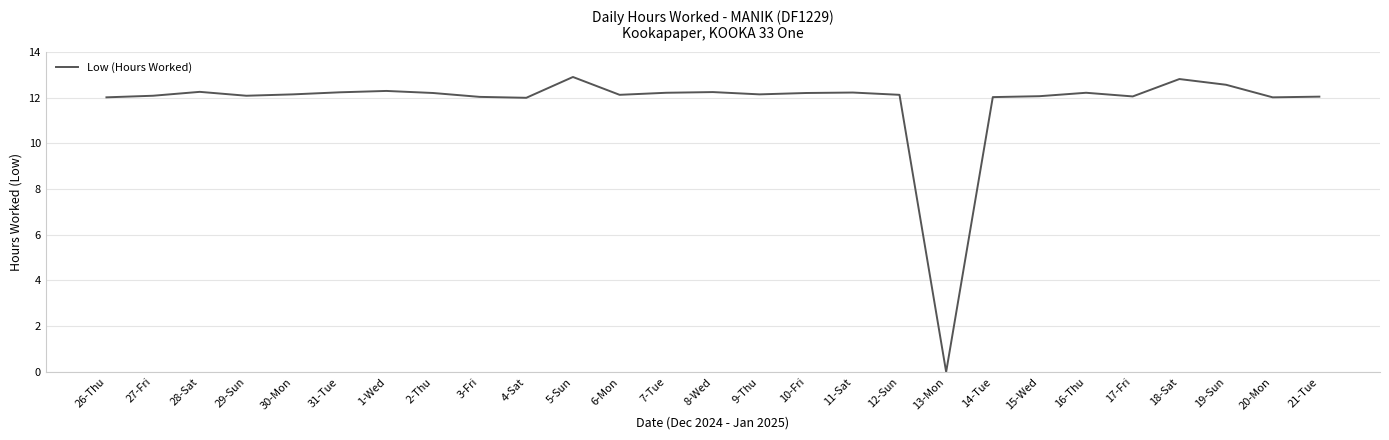

What value does the data have at 2-Thu?

12.2